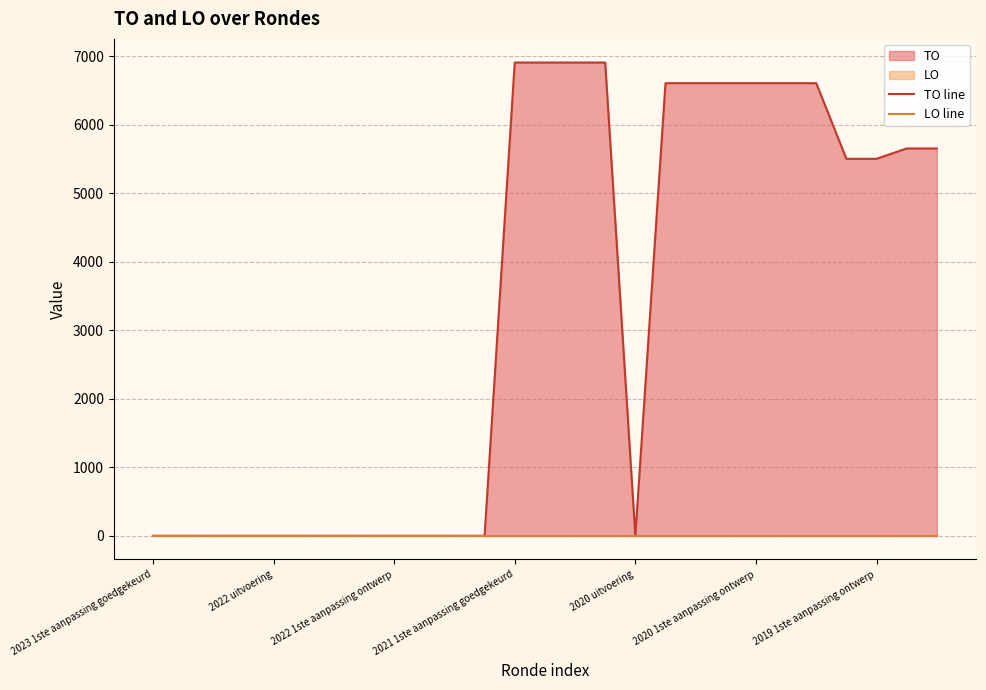

What is the spread (max minus min) of values at 23?

5502